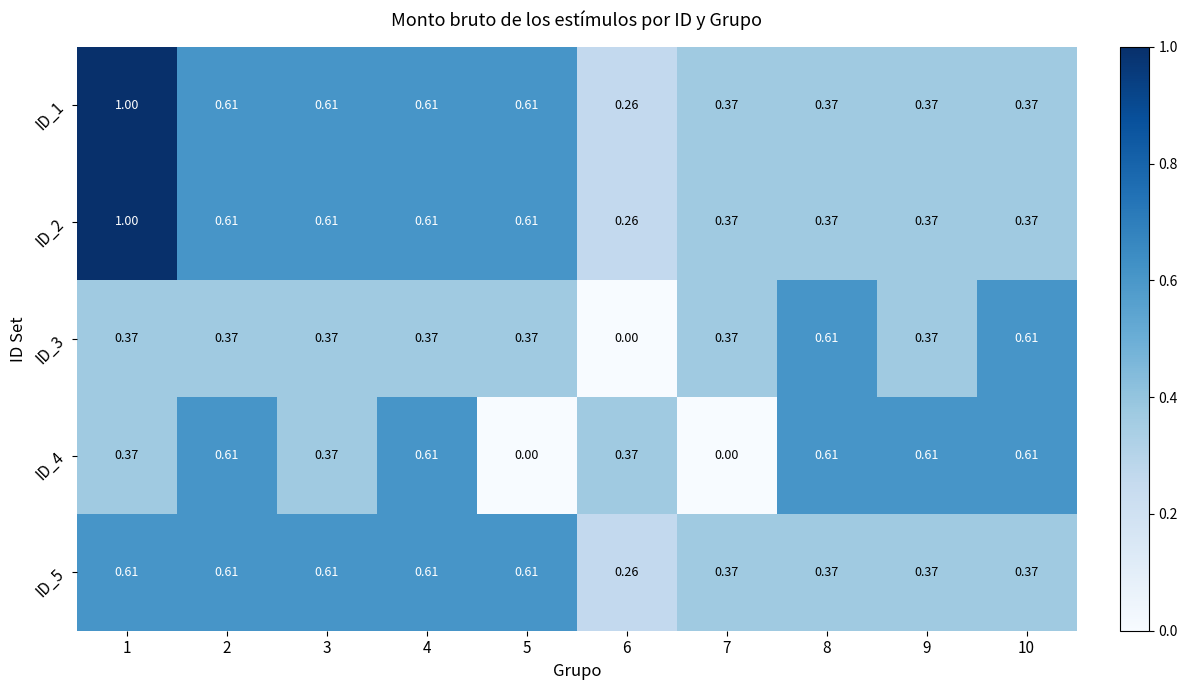

Count the number of categories in the chart.

10